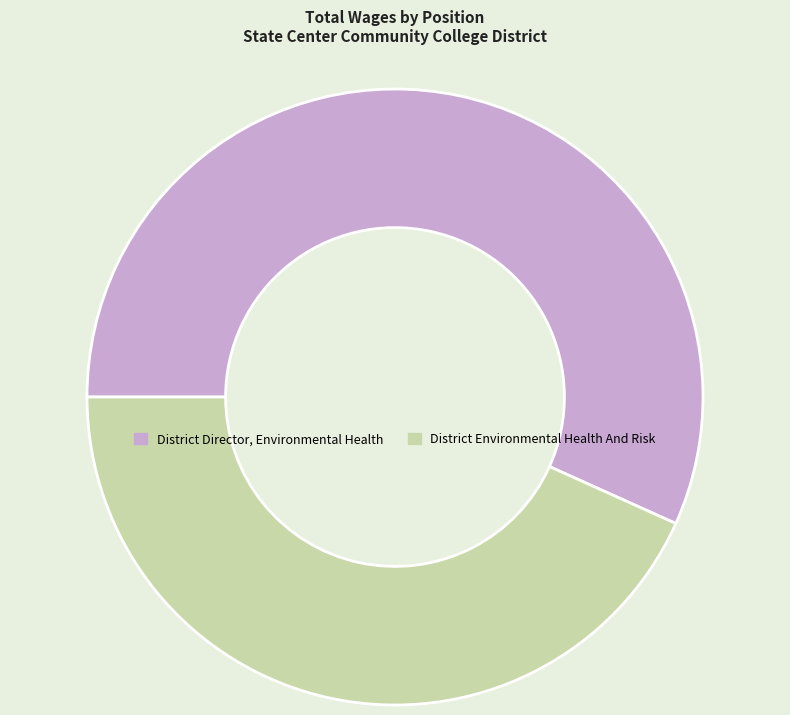

Which category has the smallest portion of the pie?

District Environmental Health And Risk